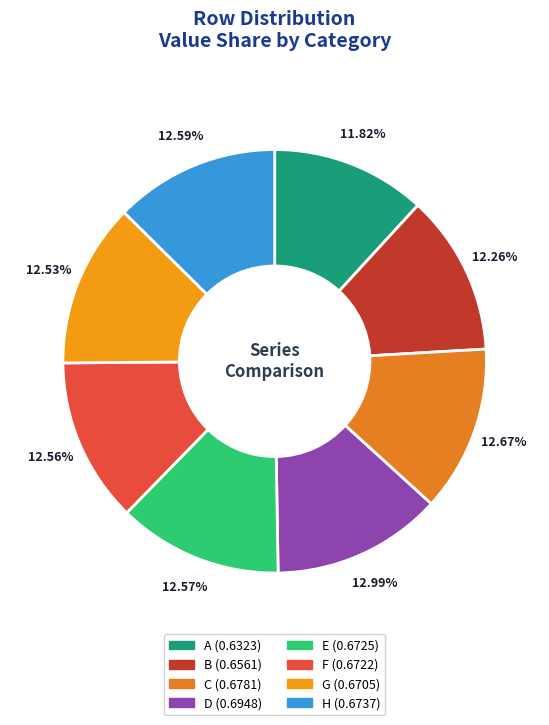

How many slices are in this pie chart?

8